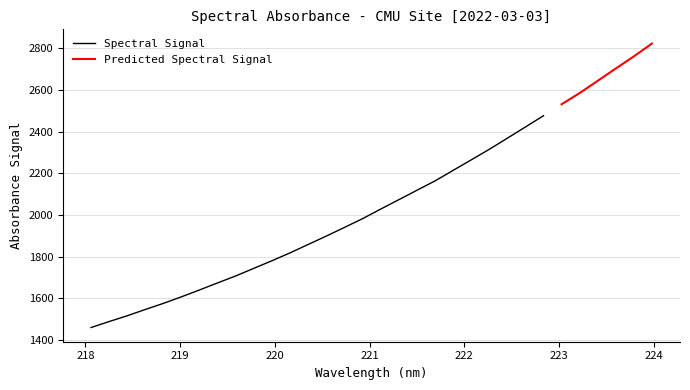

At which label is the value closest to 2141?

221.4993